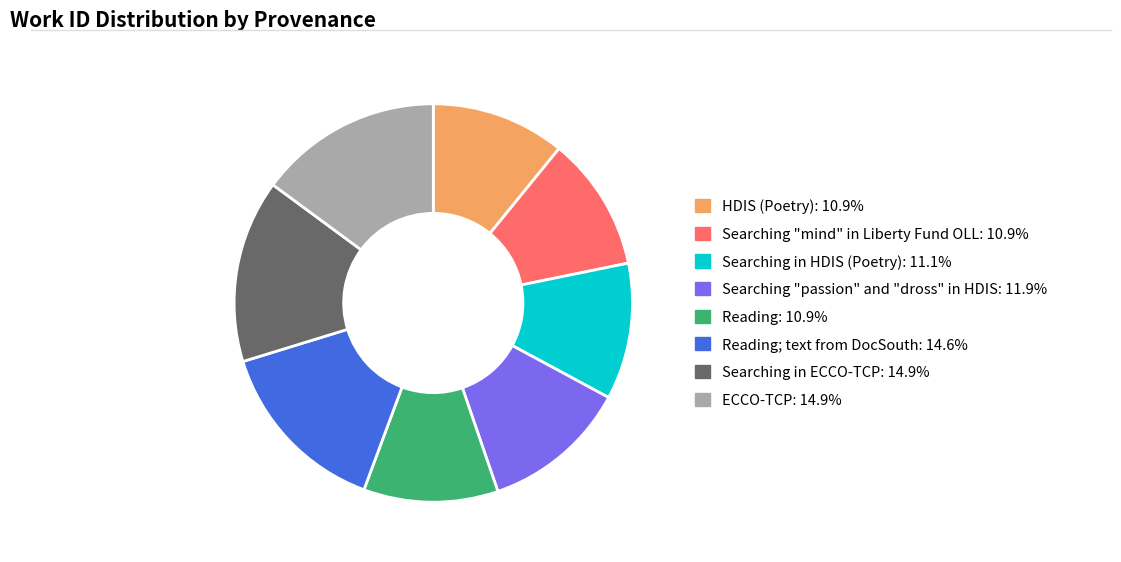

Is there any slice that represents more than half of the pie?

No